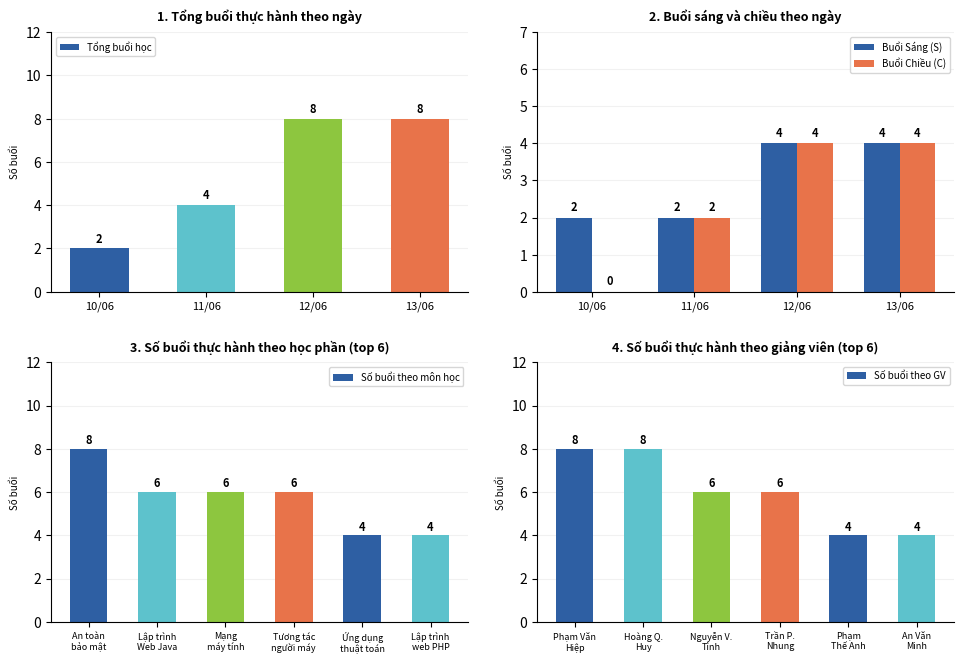

What is the highest value of the Chiều (C) series?

4